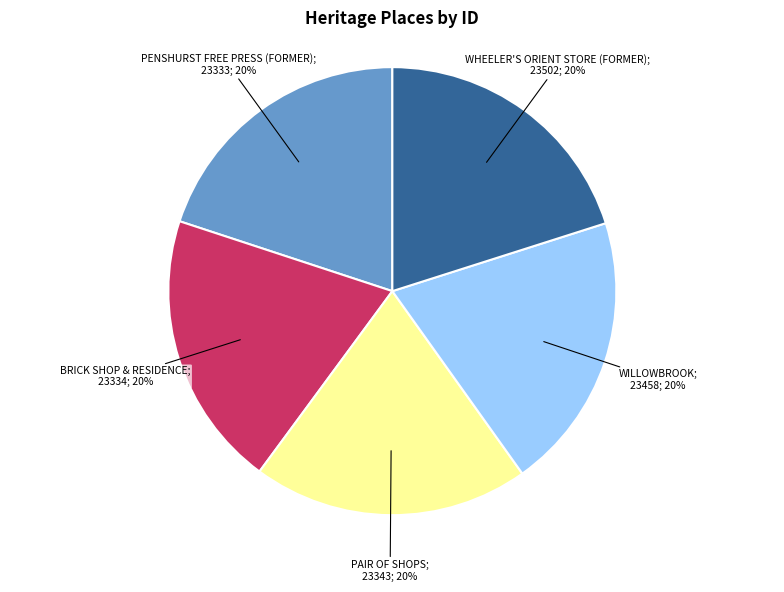

To the nearest percent, what is the average slice percentage?

20%